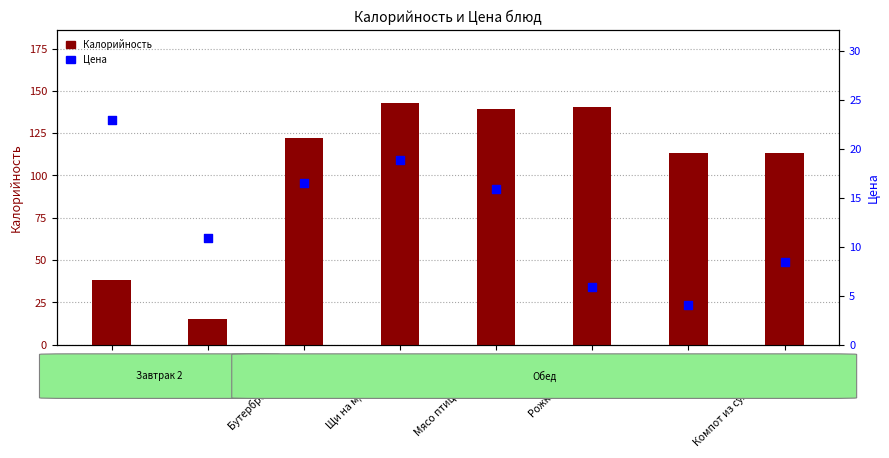

What is the total value across all series at Рожки с маслом?

146.6